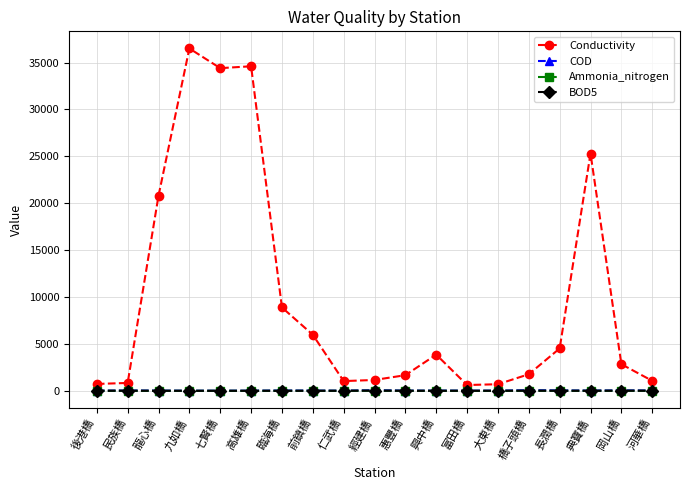

Between 惠豐橋 and 典寶橋, which series saw the biggest shift?

Conductivity